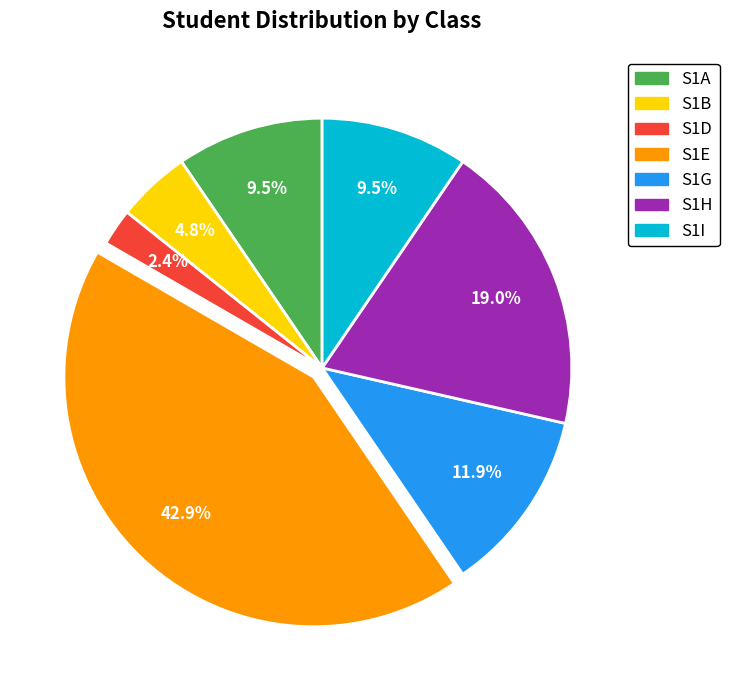

Is S1G the majority of the pie?

No